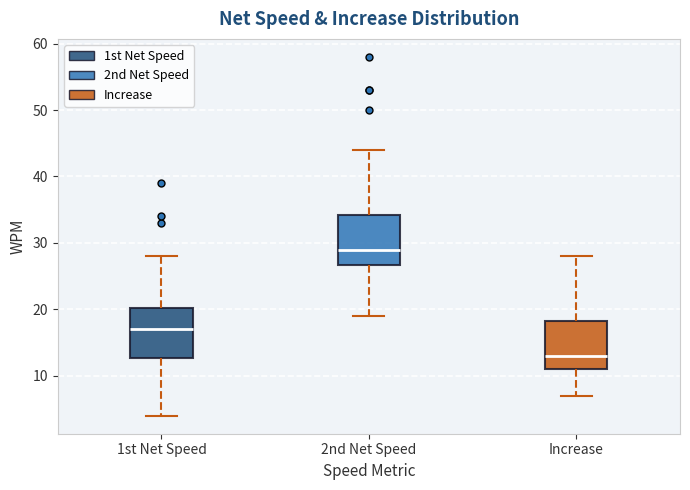

Reading left to right, transcribe this box plot: for each box, give where its median line is, the range the box spans, and where its two whiskers end, as read against the y-axis. The values are not printed on the chart, so give them approximately, as read against the axis.

1st Net Speed: median 17, box 13 to 20, whiskers 4 to 28
2nd Net Speed: median 29, box 27 to 34, whiskers 19 to 44
Increase: median 13, box 11 to 18, whiskers 7 to 28